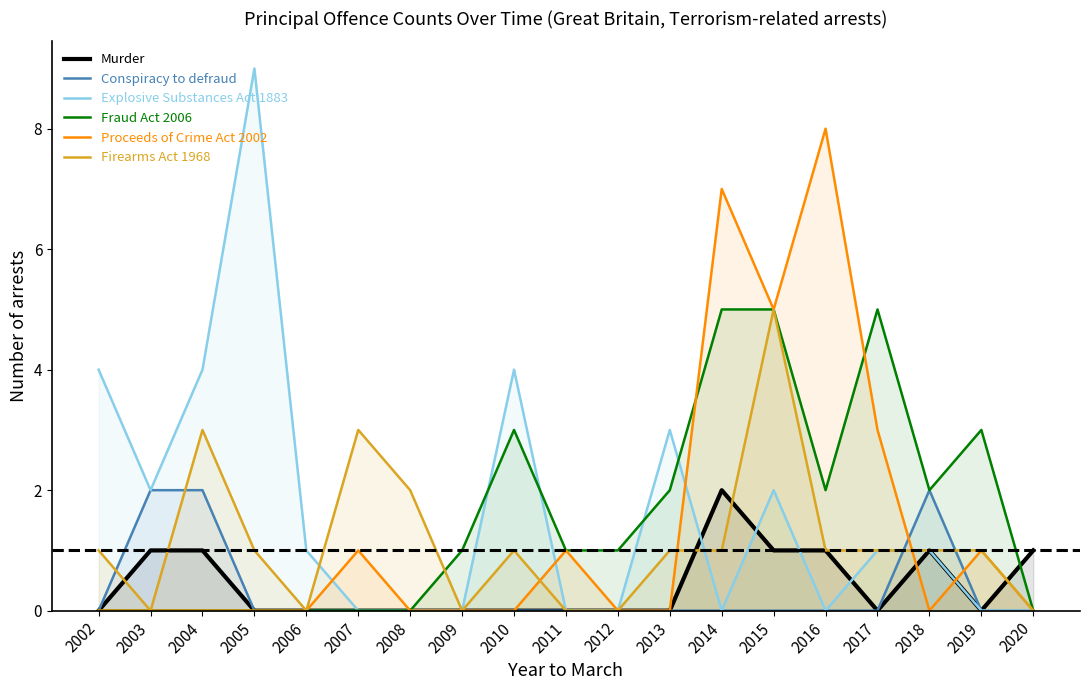

Reading left to right, transcribe all the data shown in this chart.

Murder: 0	1	1	0	0	0	0	0	0	0	0	0	2	1	1	0	1	0	1
Conspiracy to defraud: 0	2	2	0	0	0	0	0	0	0	0	0	0	0	0	0	2	0	0
Explosive Substances Act 1883: 4	2	4	9	1	0	0	0	4	0	0	3	0	2	0	1	1	0	0
Fraud Act 2006: 0	0	0	0	0	0	0	1	3	1	1	2	5	5	2	5	2	3	0
Proceeds of Crime Act 2002: 0	0	0	0	0	1	0	0	0	1	0	0	7	5	8	3	0	1	0
Firearms Act 1968: 1	0	3	1	0	3	2	0	1	0	0	1	1	5	1	1	1	1	0